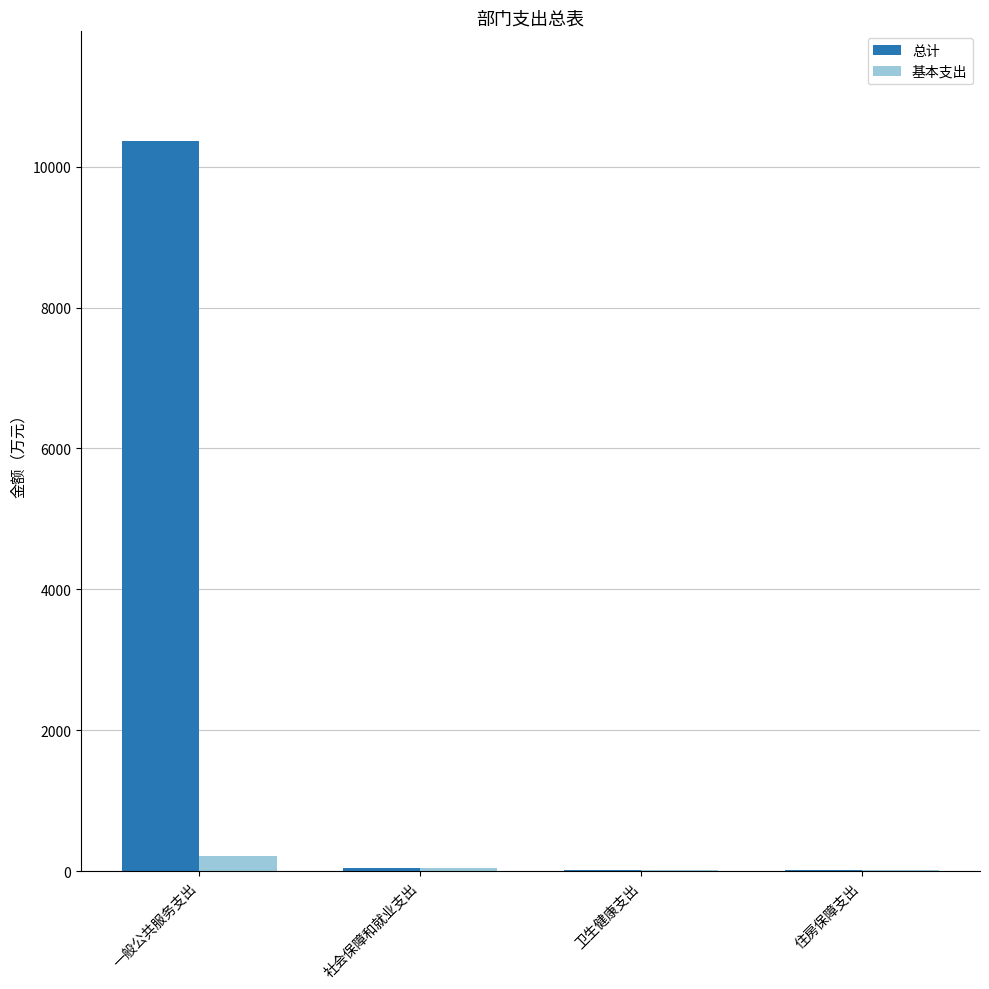

At which label is 基本支出 closest to 116?

社会保障和就业支出